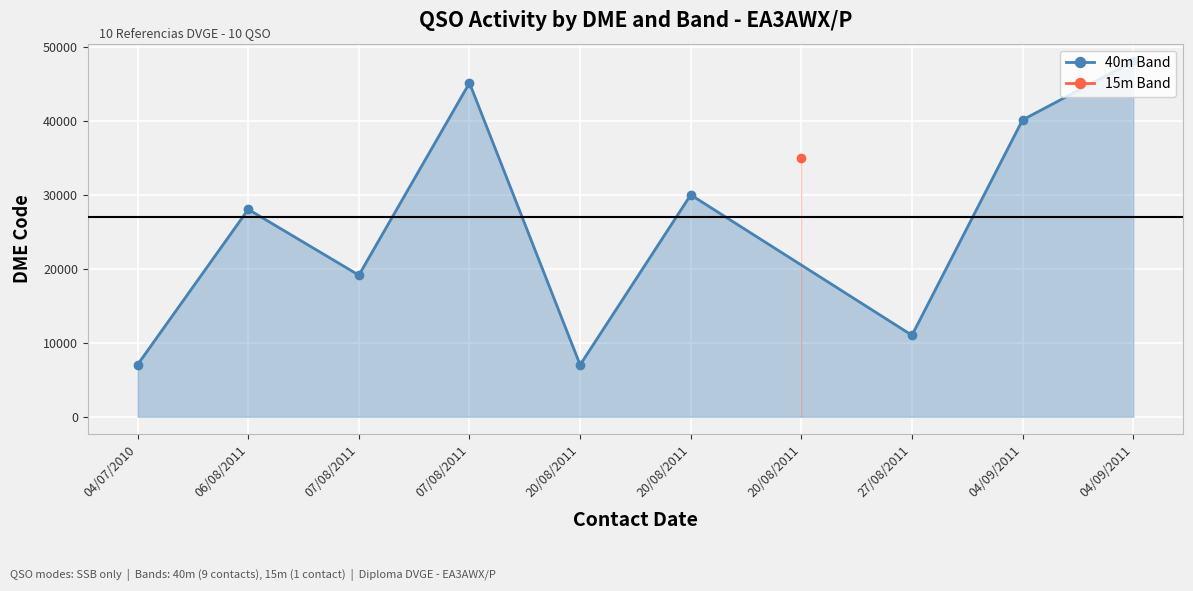

What is the average value?

26189